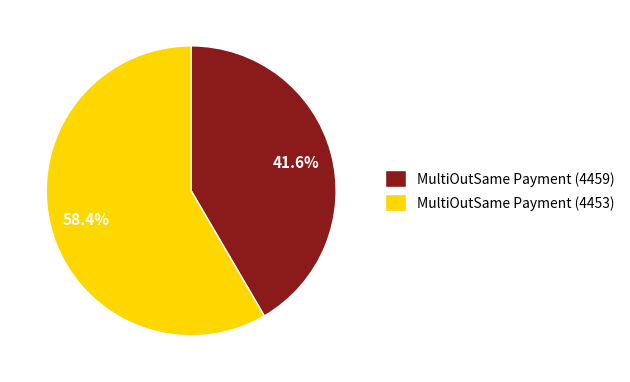

What is the ratio of the value at MultiOutSame Payment (4459) to the value at MultiOutSame Payment (4453)?

0.7